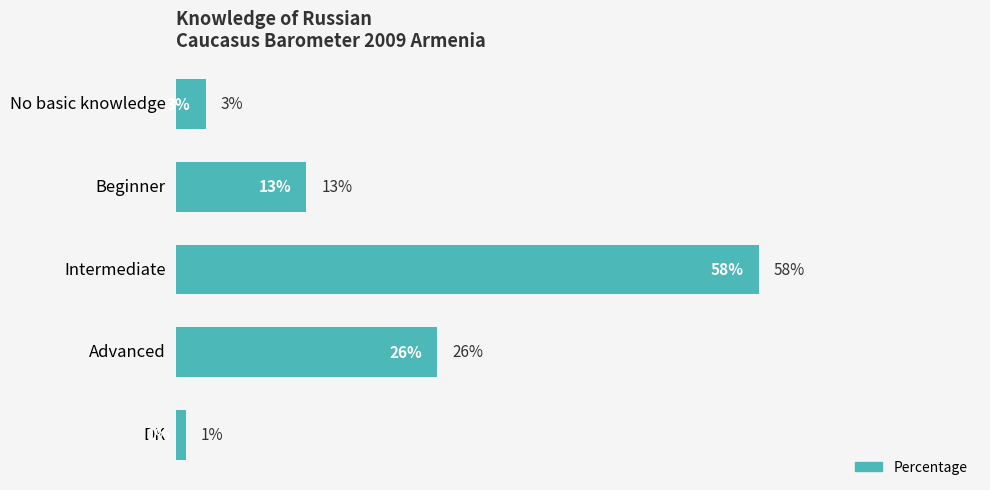

Which has a higher value, No basic knowledge or Advanced?

Advanced